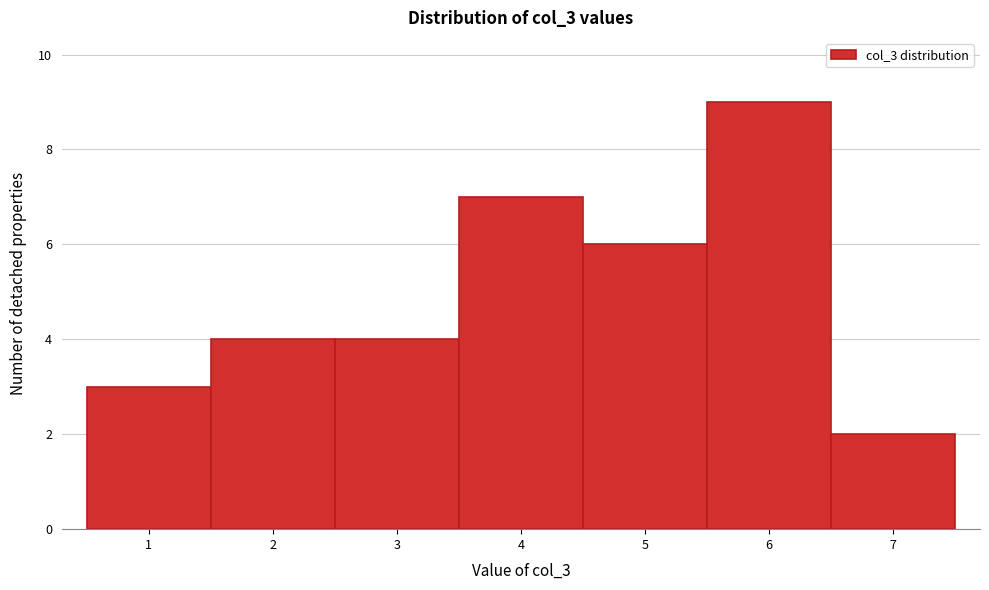

What is the height of the bar covering 5.5 to 6.5 on the x-axis? The values are not printed on the chart, so give them approximately, as read against the axis.

9